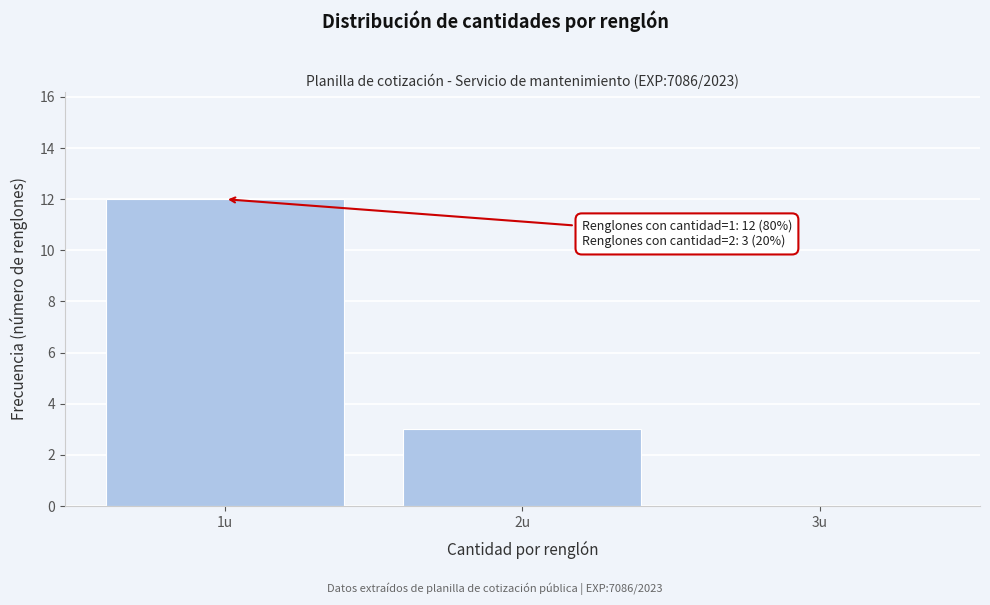

Over which range of the x-axis is the bar tallest?

0.5 to 1.5